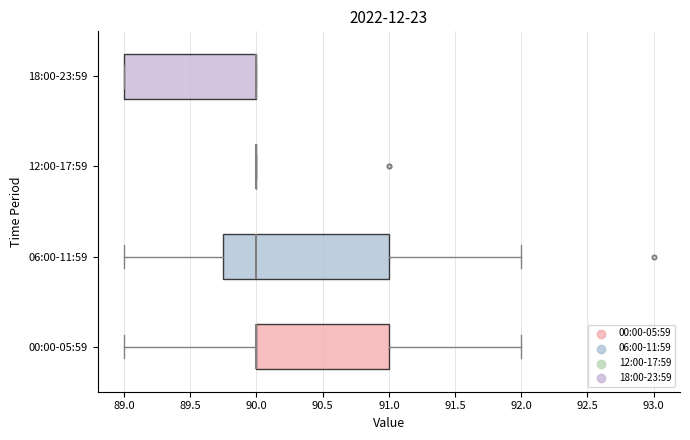

Comparing the boxes themselves (not the whiskers), which one is the widest?

06:00-11:59